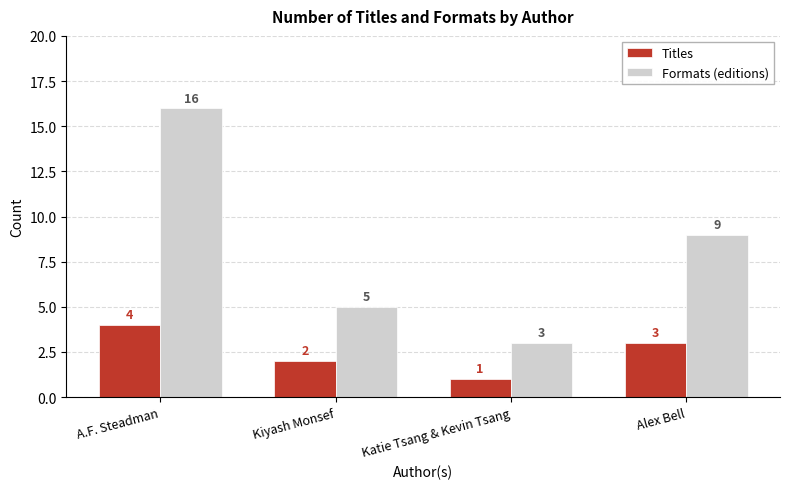

What is the difference between the maximum and second lowest values in the Formats (editions) series?

11